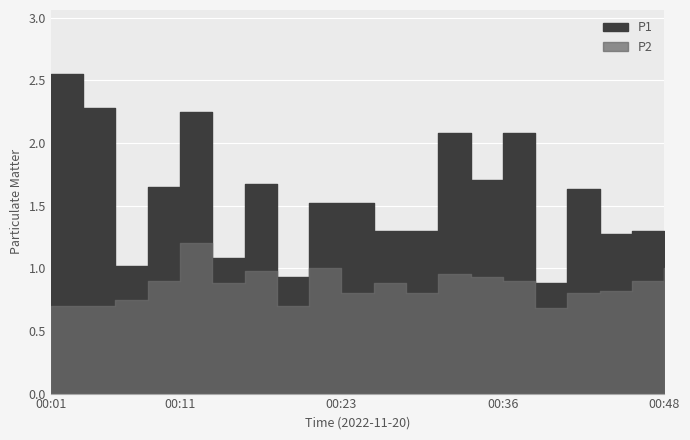

At which category does the chart reach its peak across all series?

00:01